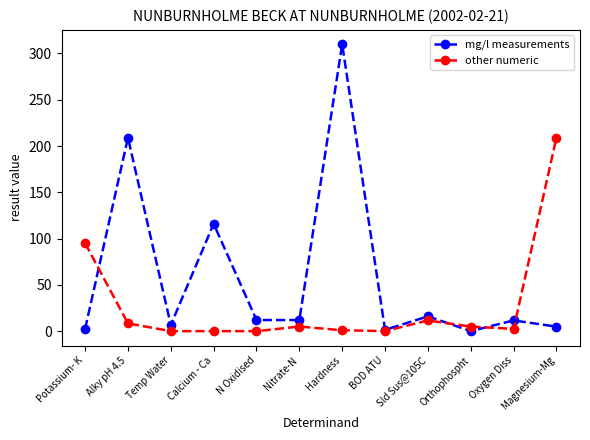

What value does the mg/l measurements series have at Magnesium-Mg?

4.9